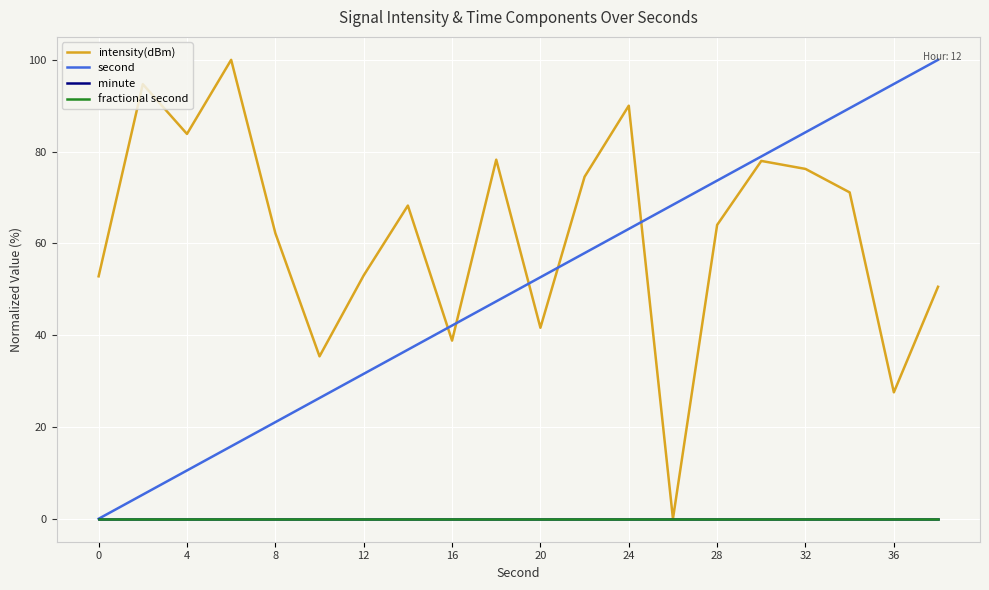

How many data points in intensity(dBm) are less than 68?

10